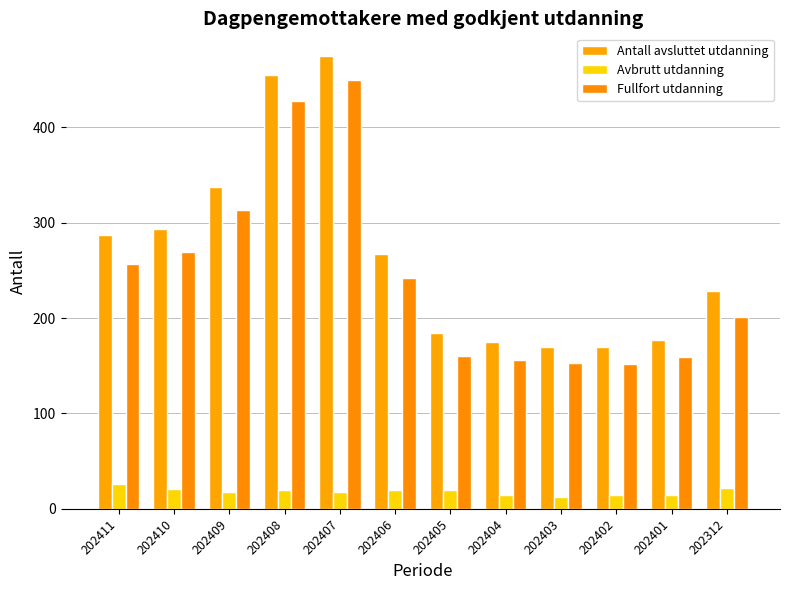

How many bars are there in total?

36